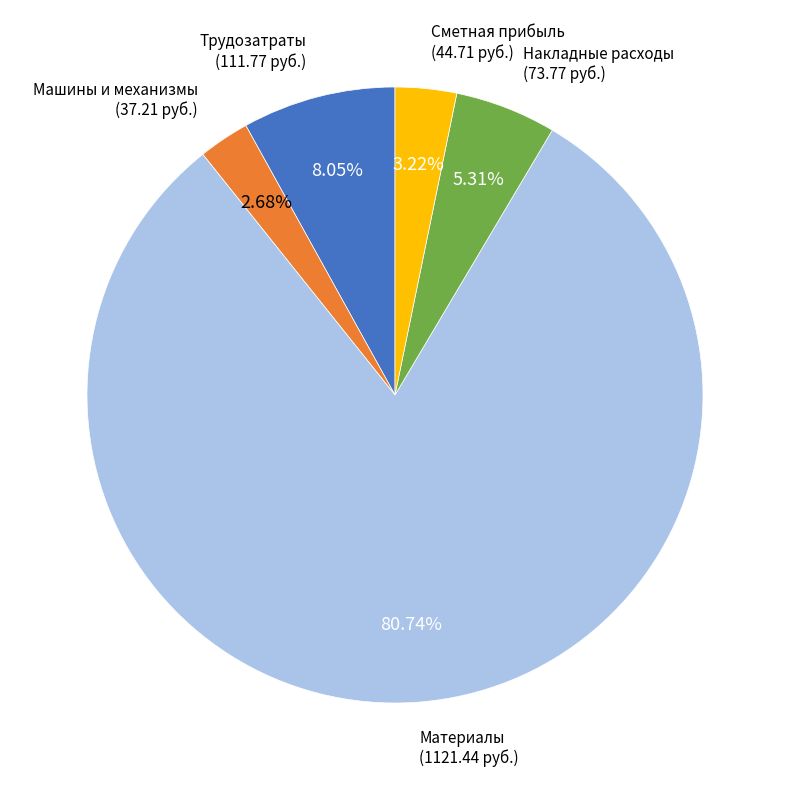

Do Материалы and Трудозатраты together represent more than half of the pie?

Yes